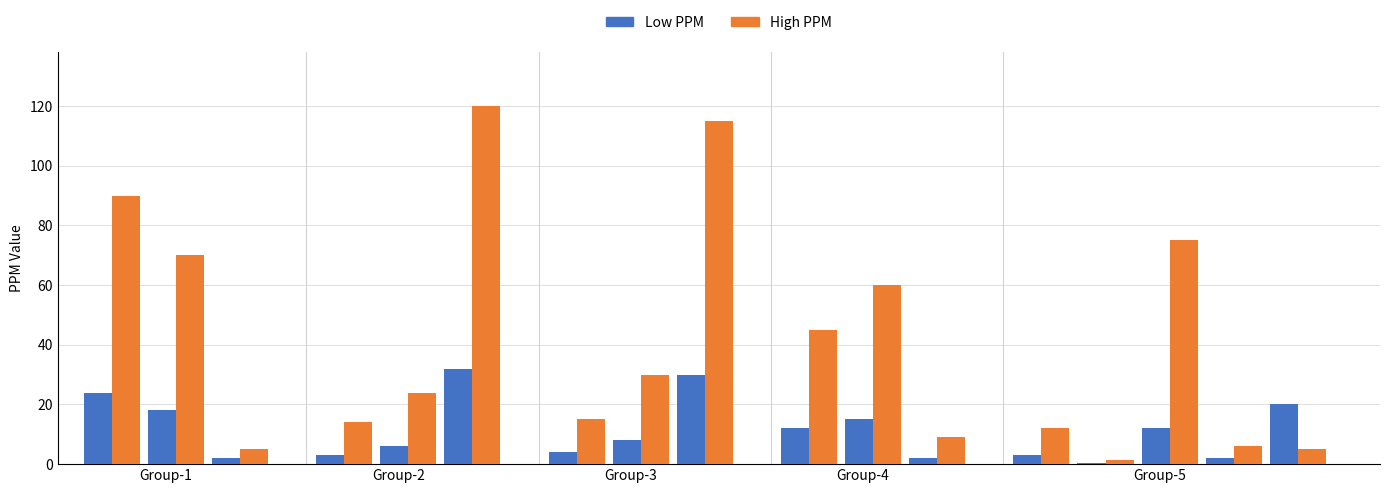

What is the sum of all Low PPM values?

193.4